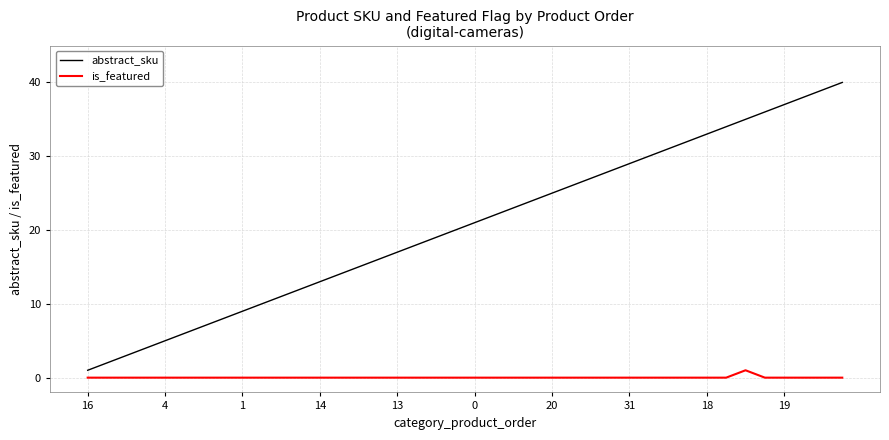

Which series has the widest spread of values?

abstract_sku